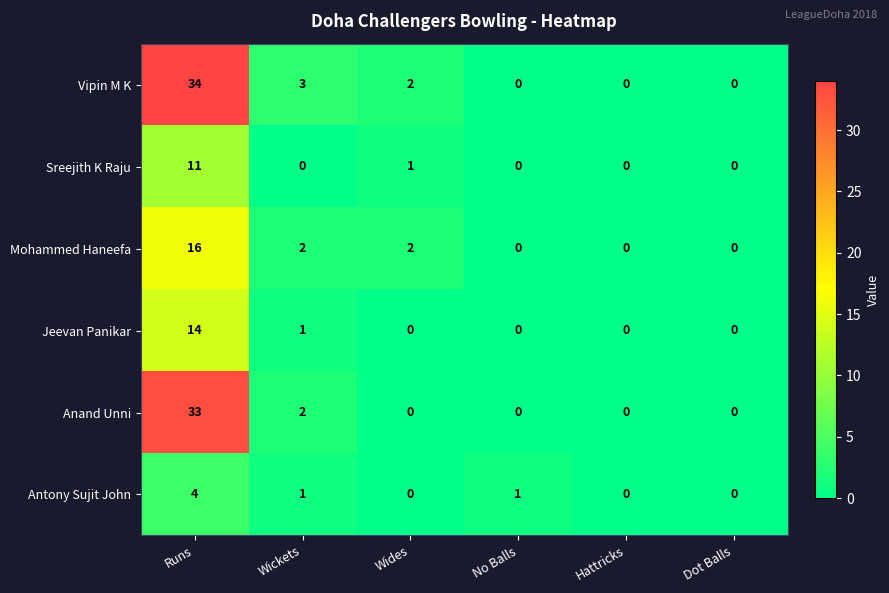

What is the sum of all Jeevan Panikar values?

15